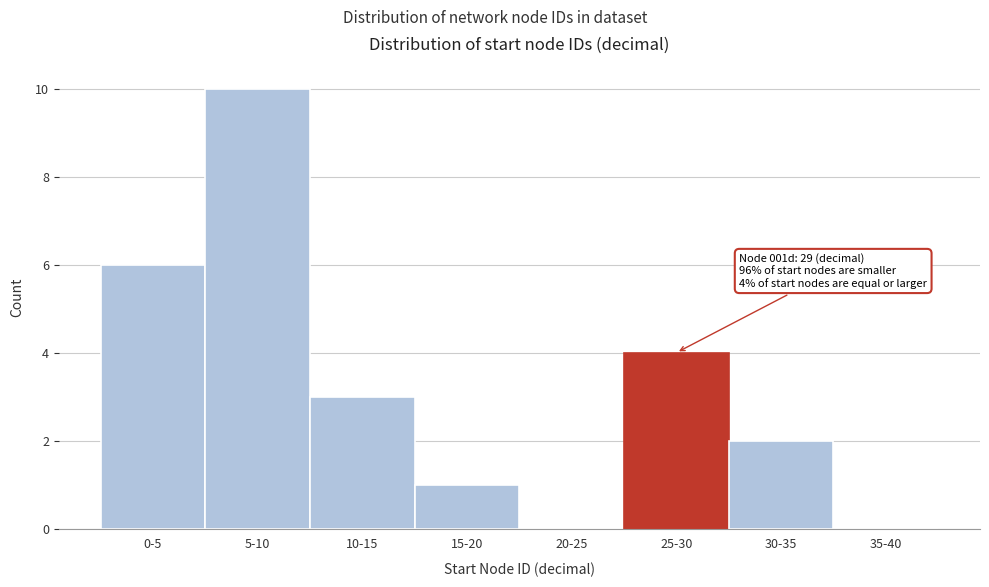

Reading right to left, what are all the values shown in this chart?

35-40=0	30-35=2	25-30=4	20-25=0	15-20=1	10-15=3	5-10=10	0-5=6